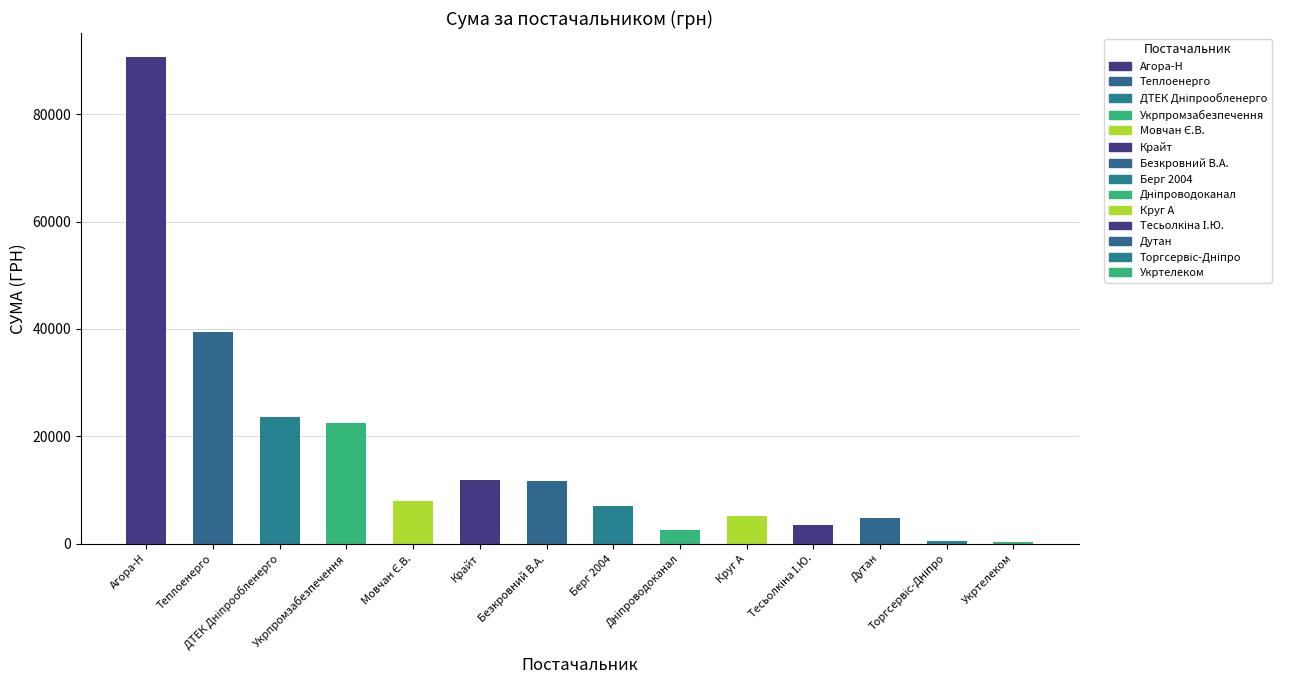

How many values exceed 7922?

7